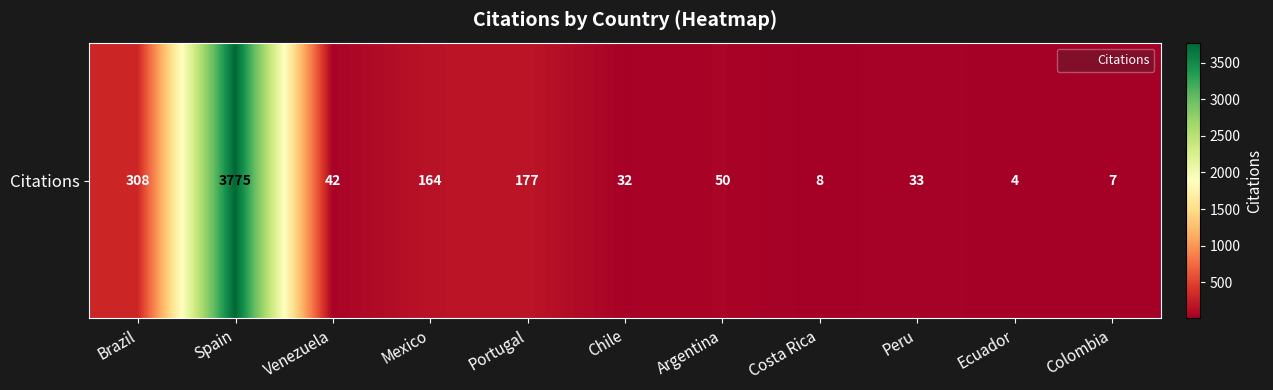

What is the difference between the values at Spain and Peru?

3742